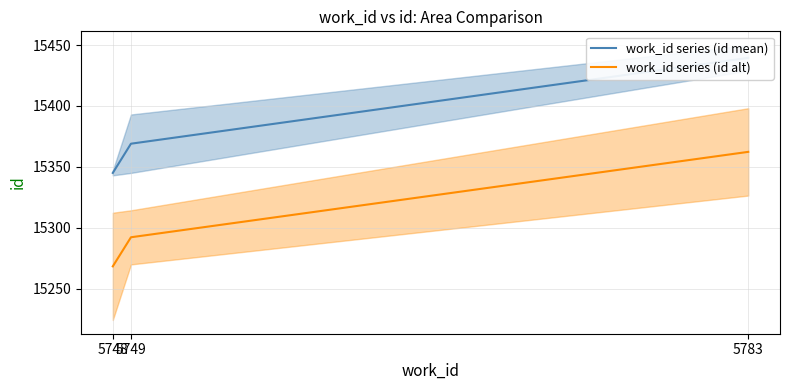

Which category has the highest value in the work_id series (id alt) series?

5783